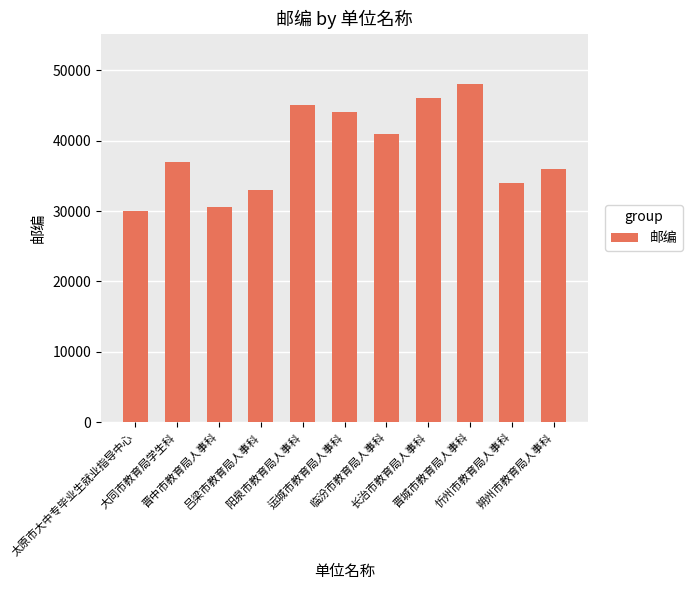

What is the value of the 2nd bar from the left?

37008